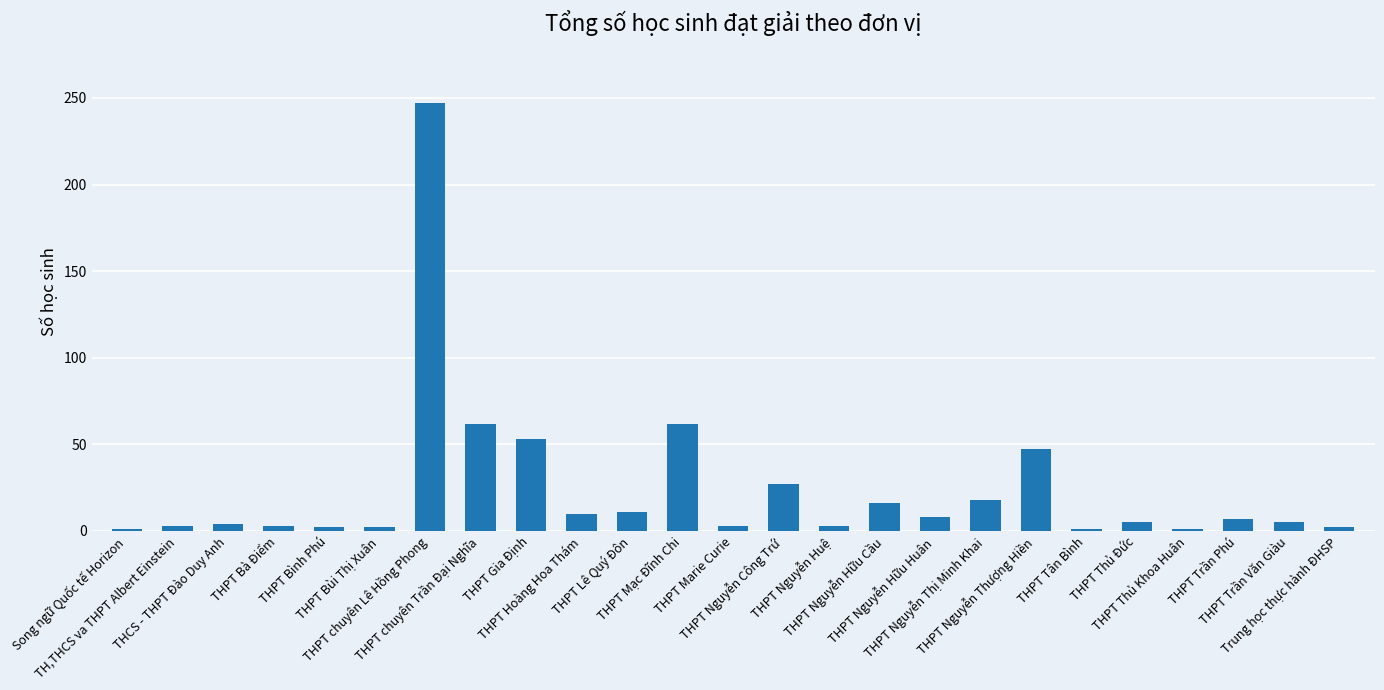

What is the difference between the maximum and minimum values?

246